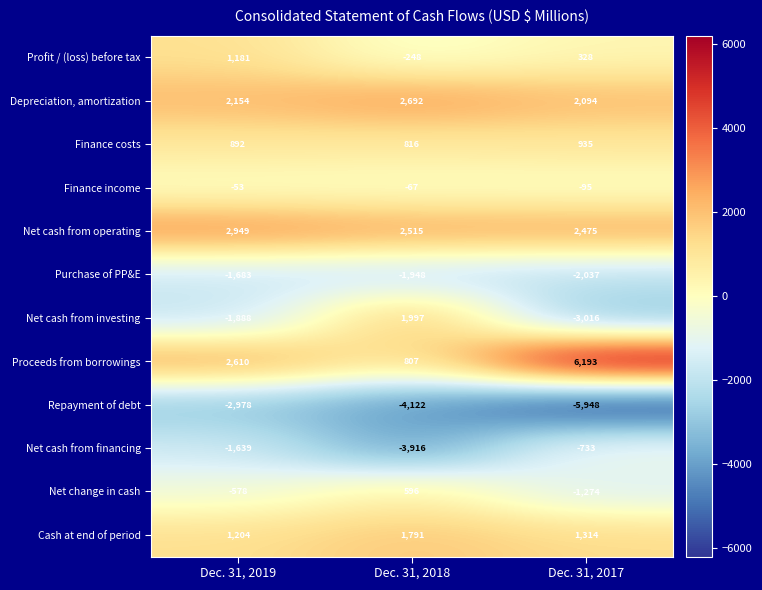

At Dec. 31, 2018, list the series in order from smallest to largest.

Repayment of debt, Net cash from financing, Purchase of PP&E, Profit / (loss) before tax, Finance income, Net change in cash, Proceeds from borrowings, Finance costs, Cash at end of period, Net cash from investing, Net cash from operating, Depreciation, amortization